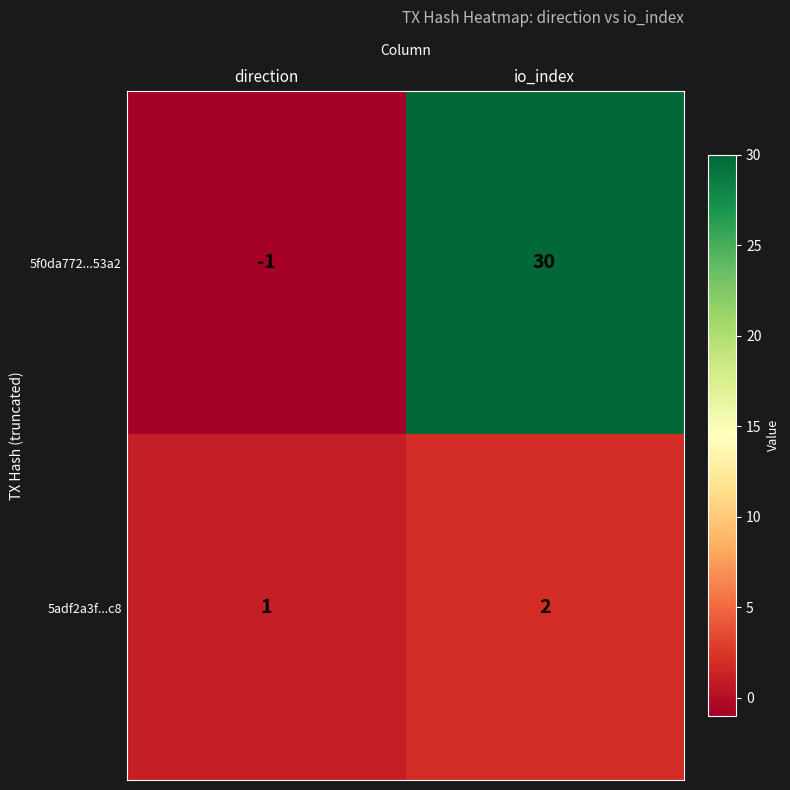

What is the difference between the maximum and minimum values in the 5f0da772...53a2 series?

31